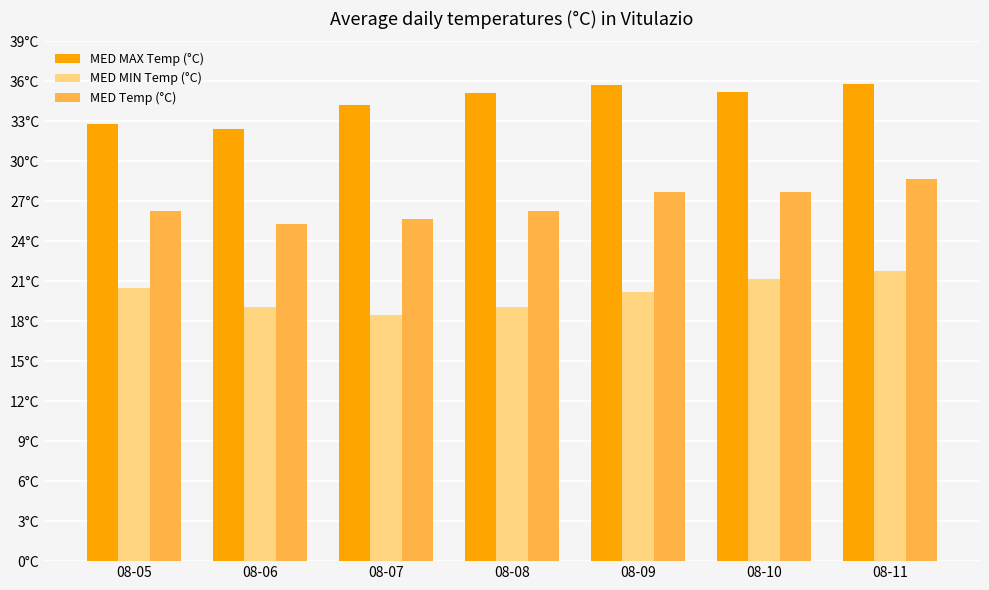

What is the total value across all series at 08-11?

86.3